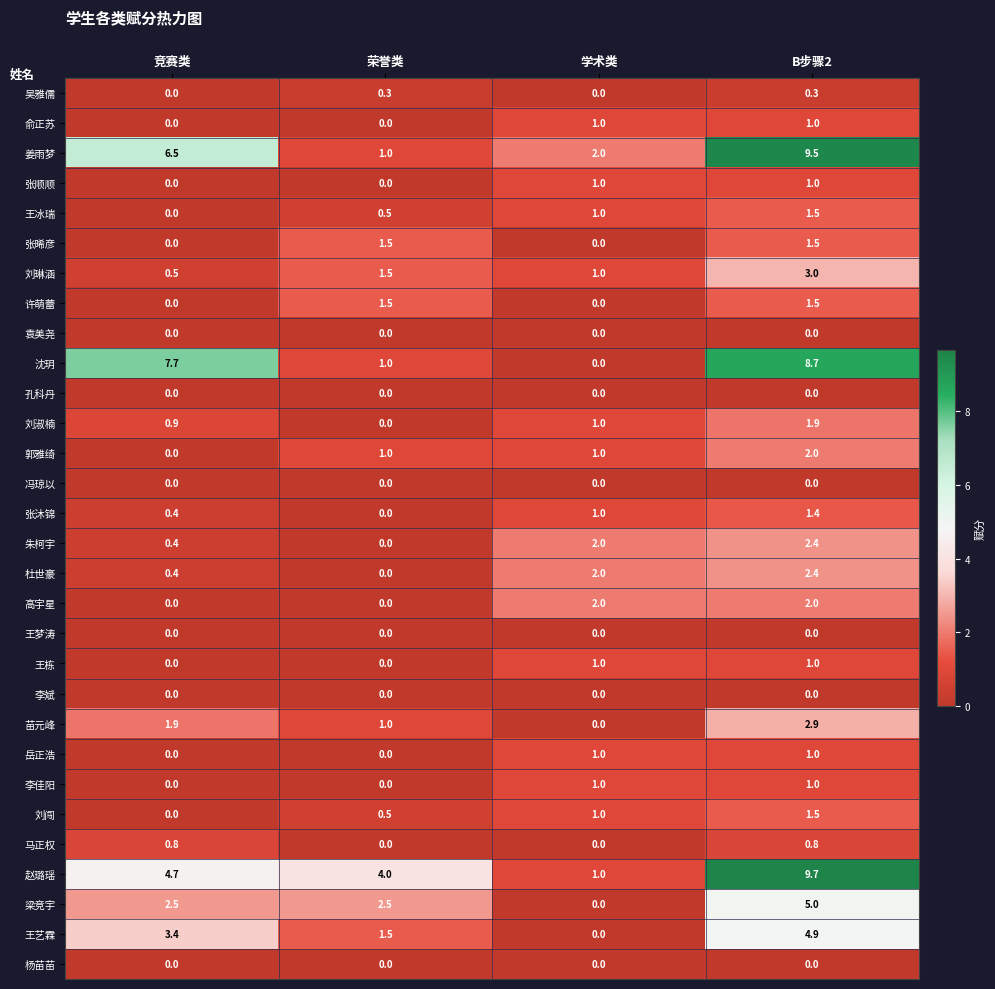

What is the maximum value shown in the chart?

9.7